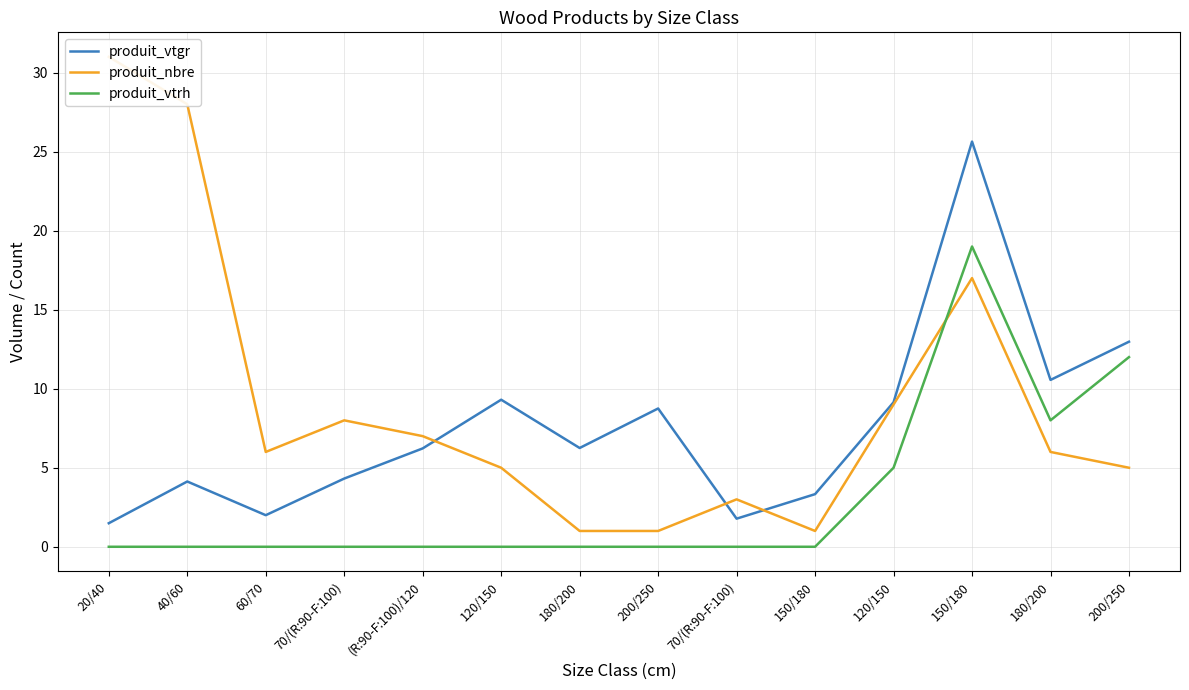

Reading right to left, list all the values displayed in this chart.

produit_vtgr: 200/250=13.0	180/200=10.6	150/180=25.6	120/150=9.1	150/180=3.3	70/(R:90-F:100)=1.8	200/250=8.8	180/200=6.2	120/150=9.3	(R:90-F:100)/120=6.2	70/(R:90-F:100)=4.3	60/70=2.0	40/60=4.1	20/40=1.5
produit_nbre: 200/250=5.0	180/200=6.0	150/180=17.0	120/150=9.0	150/180=1.0	70/(R:90-F:100)=3.0	200/250=1.0	180/200=1.0	120/150=5.0	(R:90-F:100)/120=7.0	70/(R:90-F:100)=8.0	60/70=6.0	40/60=28.0	20/40=31.0
produit_vtrh: 200/250=12.0	180/200=8.0	150/180=19.0	120/150=5.0	150/180=0.0	70/(R:90-F:100)=0.0	200/250=0.0	180/200=0.0	120/150=0.0	(R:90-F:100)/120=0.0	70/(R:90-F:100)=0.0	60/70=0.0	40/60=0.0	20/40=0.0